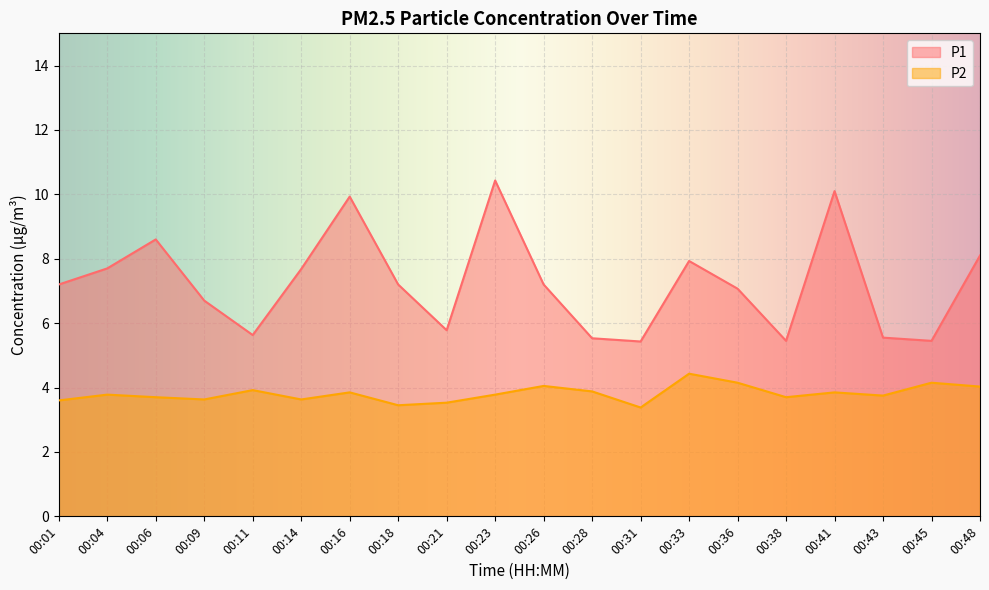

What is the difference between the maximum and minimum values in the P1 series?

5.0